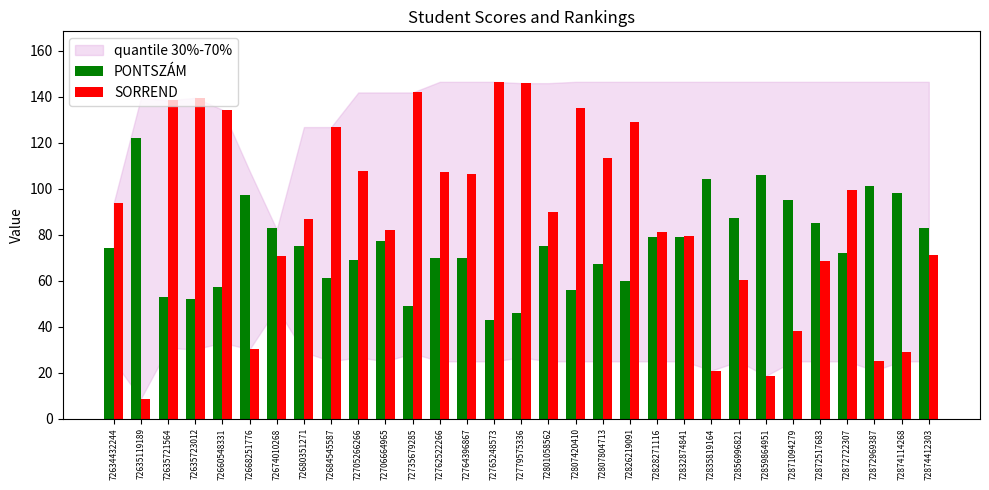

Is the value of PONTSZÁM at 72674010268 greater than the value of SORREND at 72807804713?

No